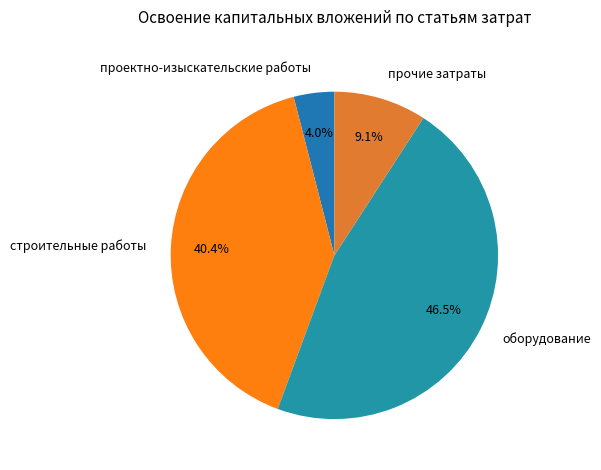

Does строительные работы account for over 50% of the chart?

No